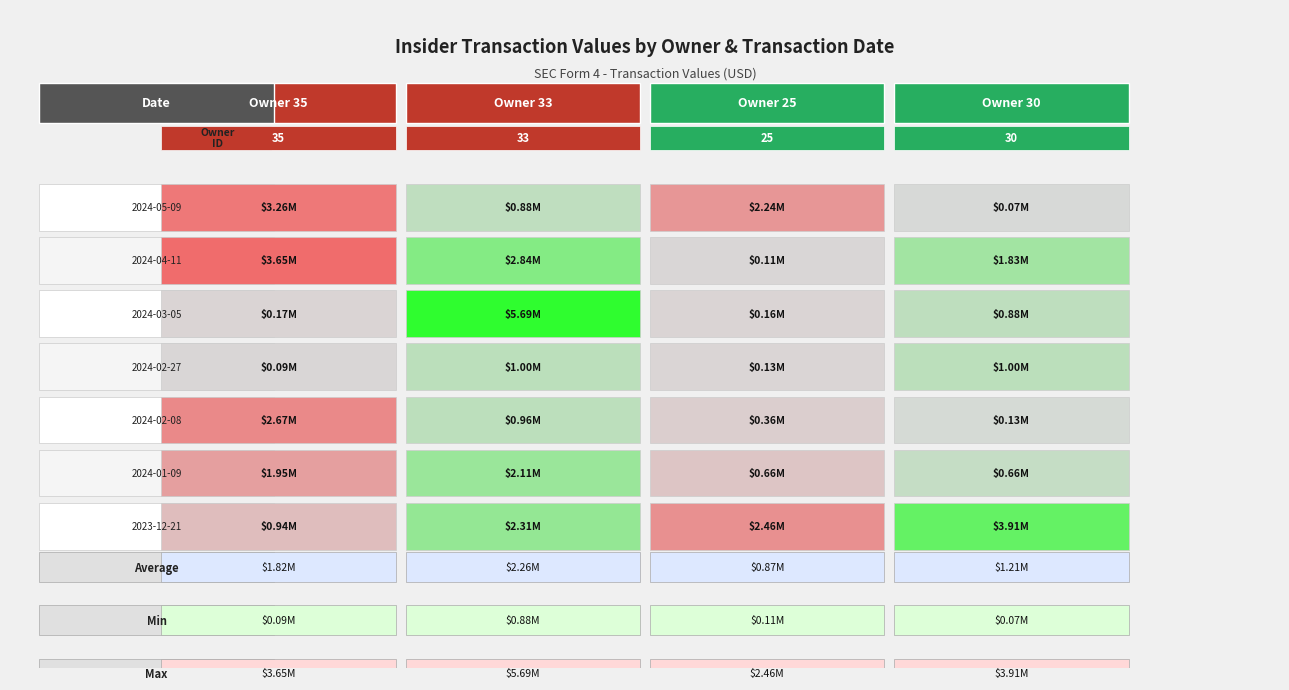

Rank the series by their average value, from lowest to highest.

25, 30, 35, 33